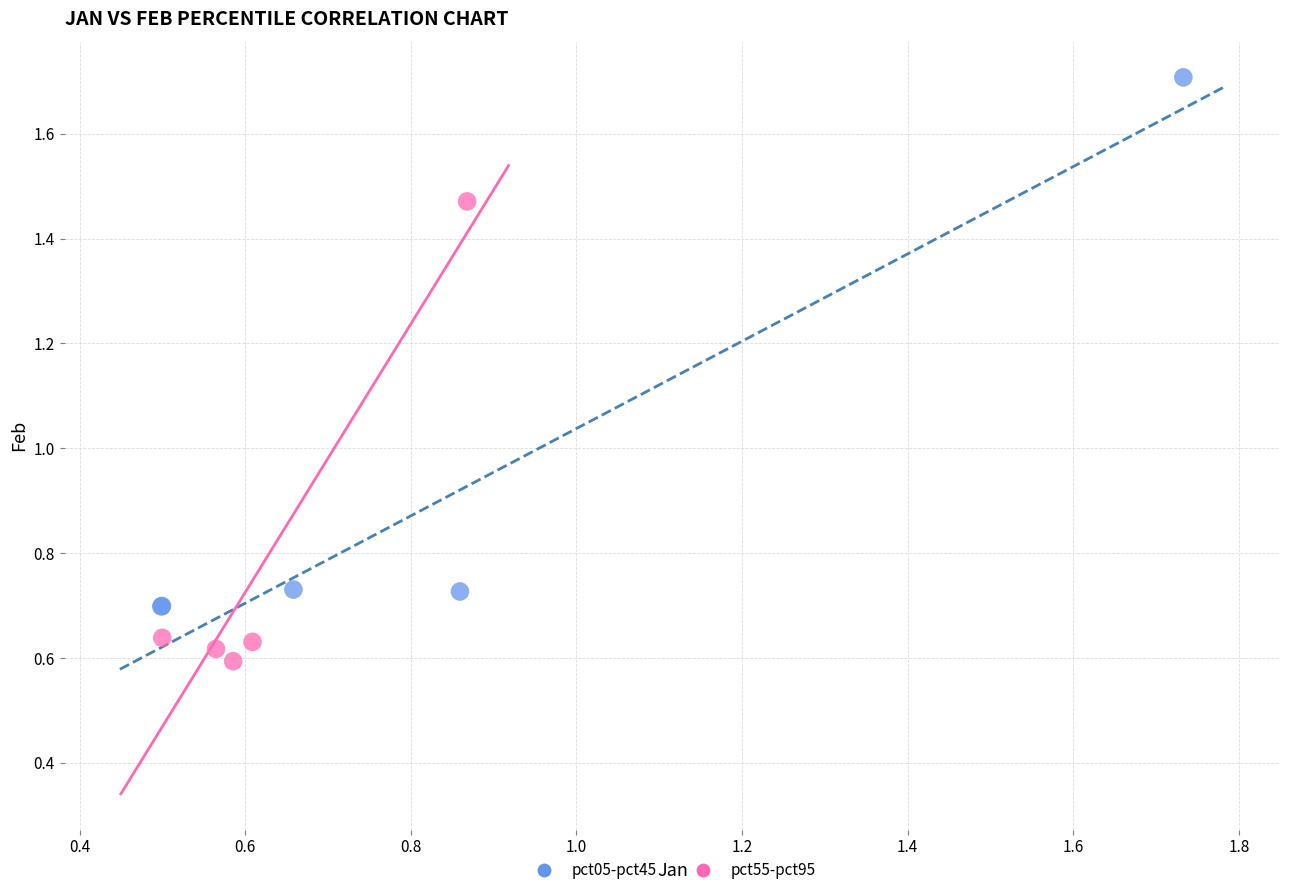

Which series contains the highest Y value?

pct05-pct45